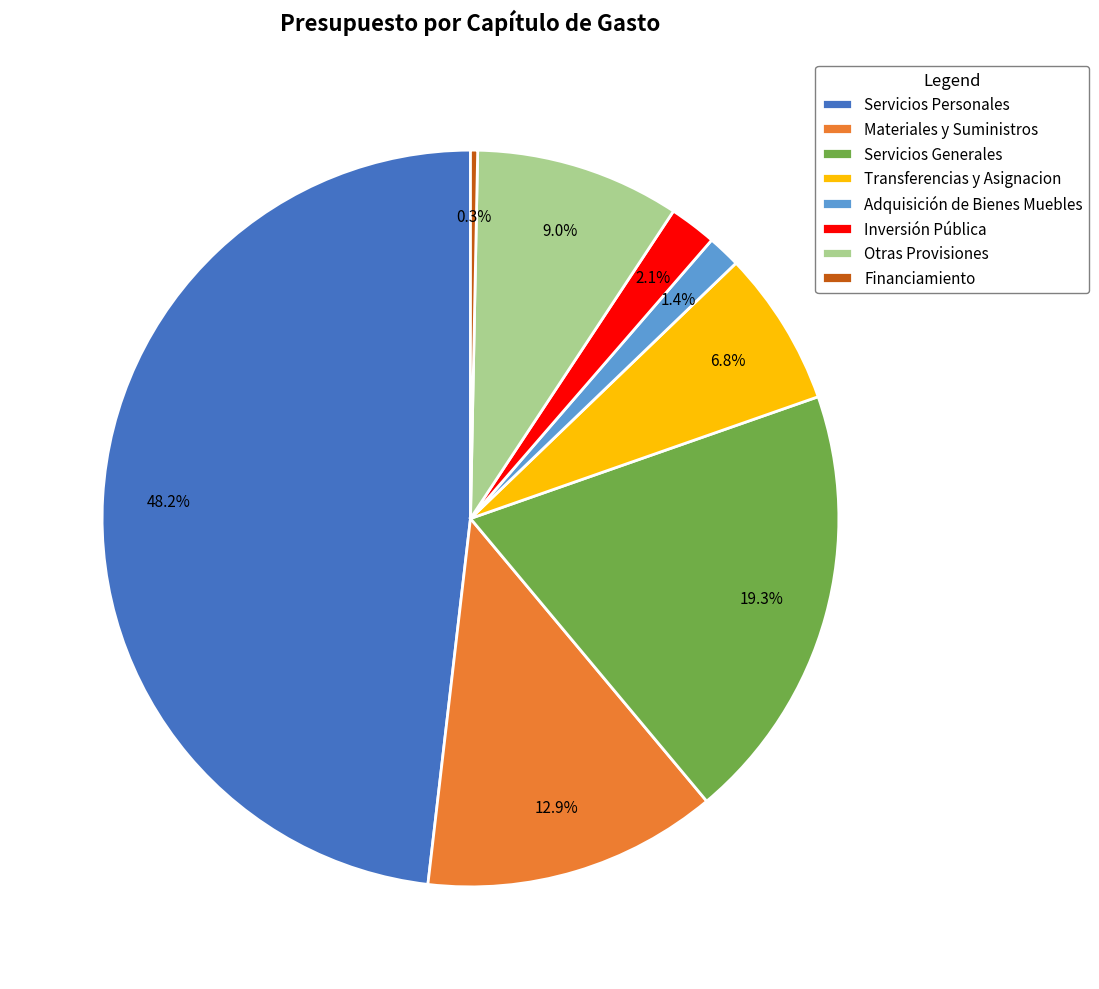

Which has a higher value, Transferencias y Asignacion or Servicios Generales?

Servicios Generales